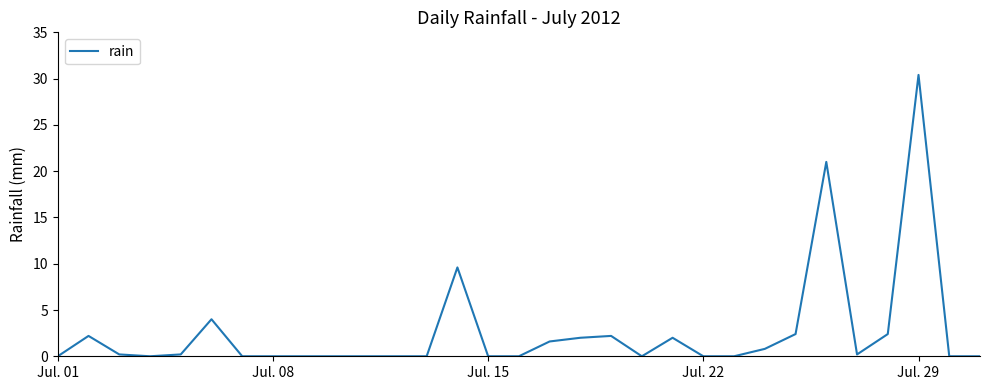

What is the greatest value displayed?

30.4